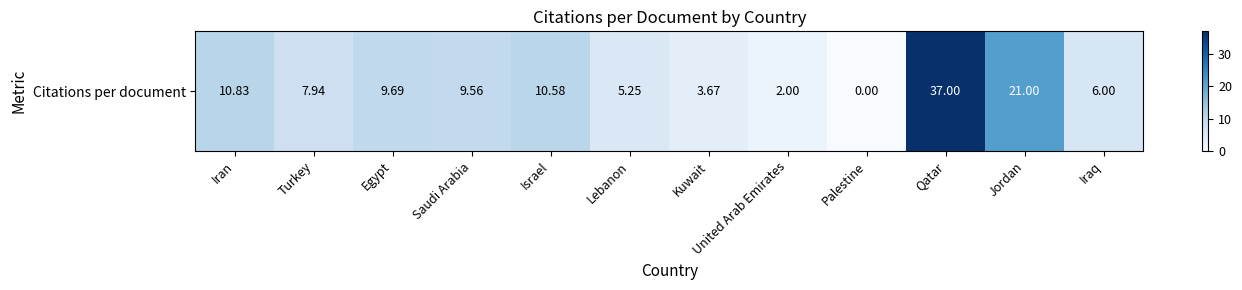

The chart shows a value of 10.8 at Iran. True or false?

True